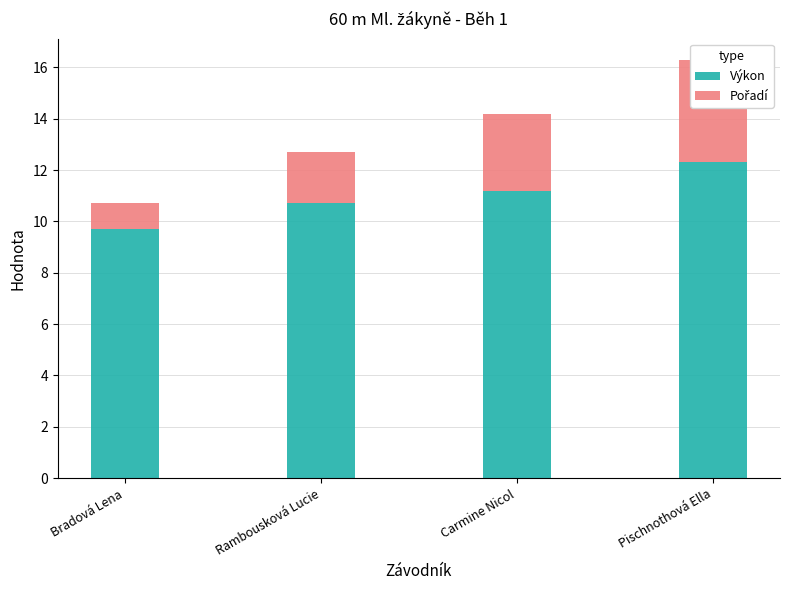

The Pořadí series shows 1.3 at Bradová Lena. True or false?

False